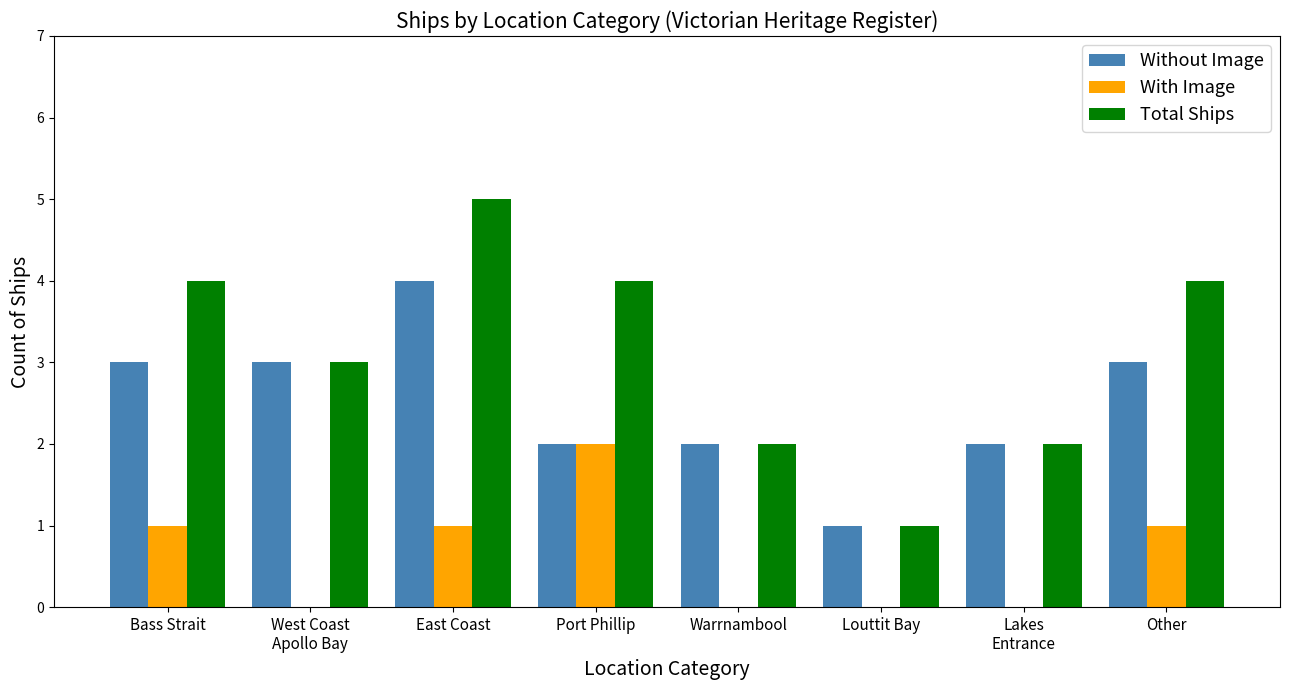

What is the highest value of the Without Image series?

4